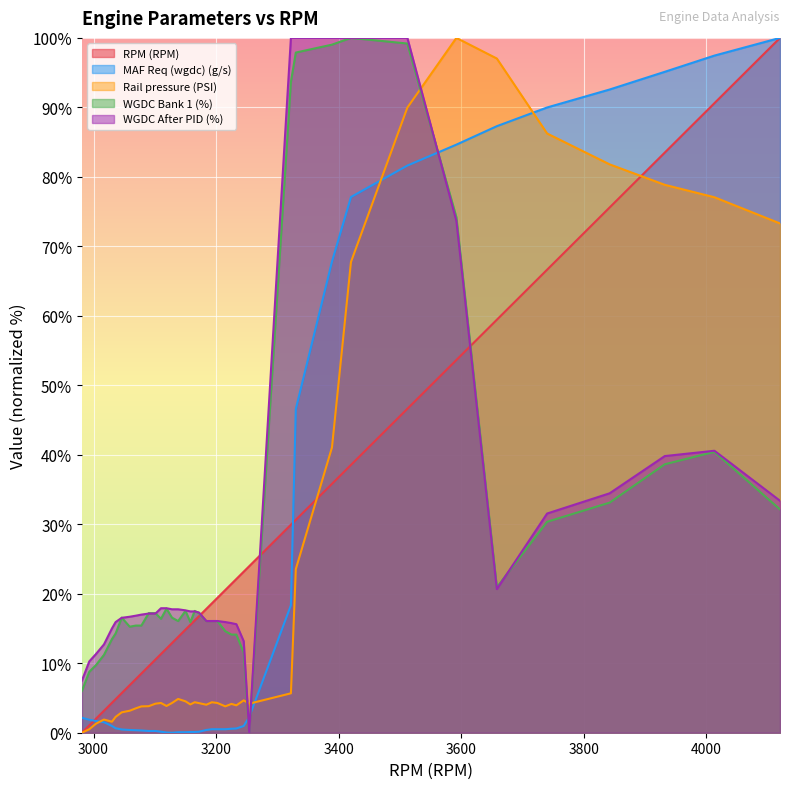

What are all the series names shown in the legend?

RPM (RPM), MAF Req (wgdc) (g/s), Rail pressure (PSI), WGDC Bank 1 (%), WGDC After PID (%)